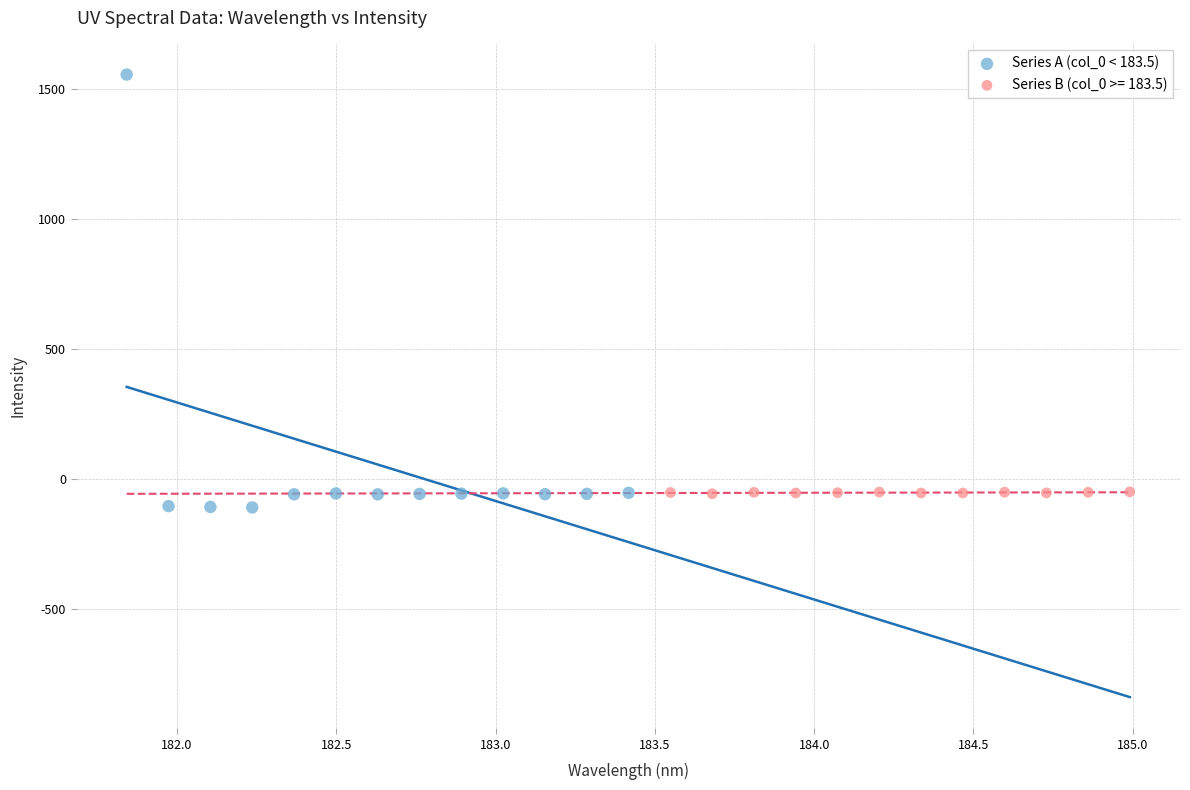

Which series has the largest Y range (max minus min)?

Series A (col_0 < 183.5)